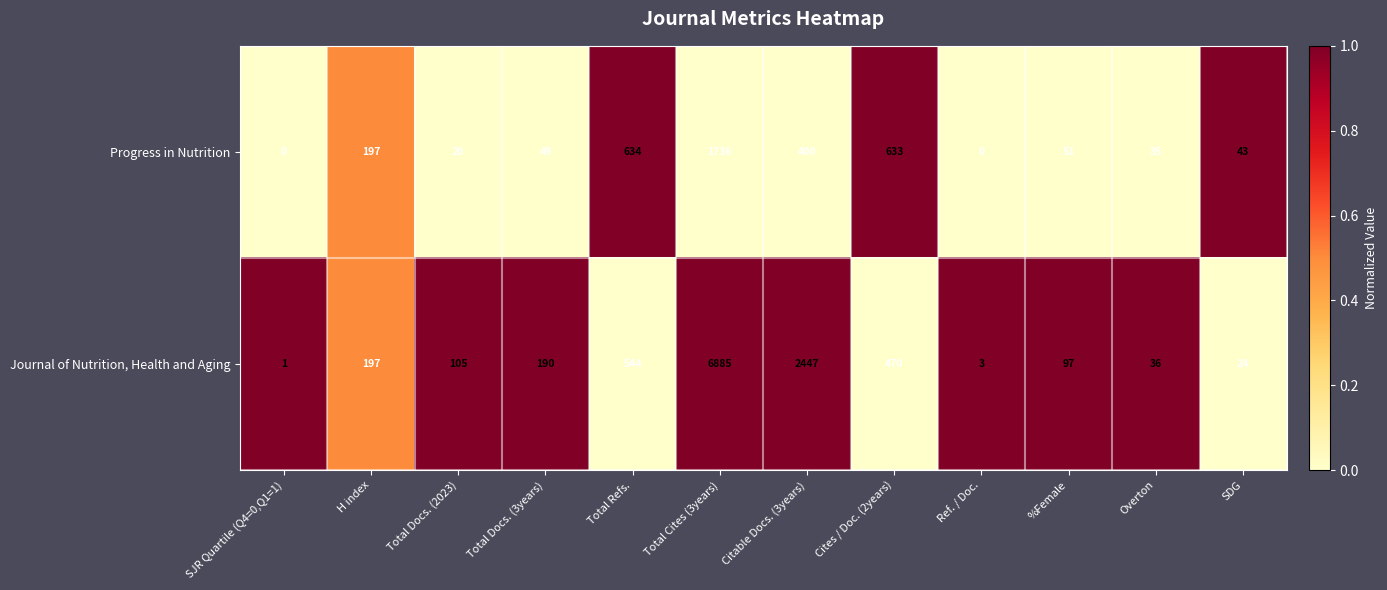

What is the difference between the Progress in Nutrition values at Total Cites (3years) and SDG?

1693